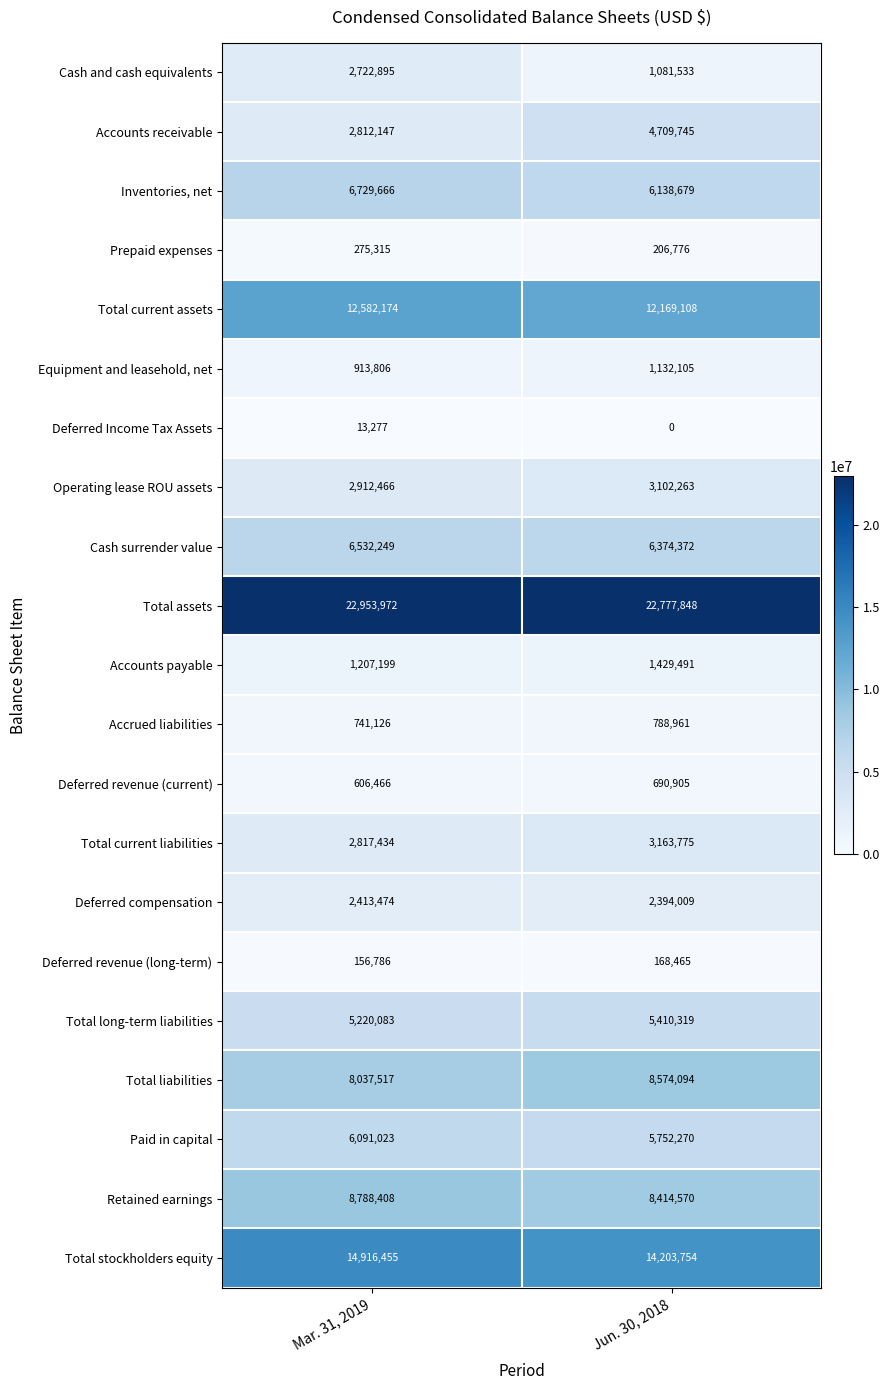

What is the difference between the highest and lowest values at Mar. 31, 2019?

22940695